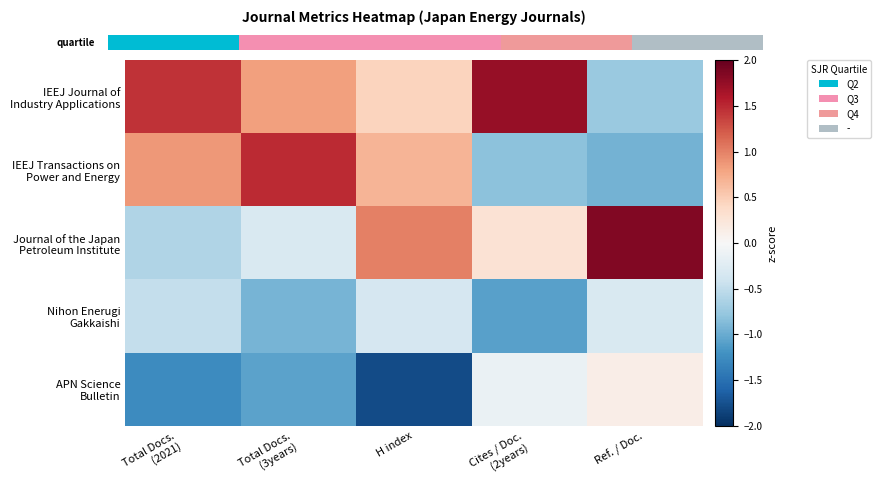

Is the value of IEEJ Transactions on Power and Energy at Total Docs. (2021) greater than the value of APN Science Bulletin at Ref. / Doc.?

Yes